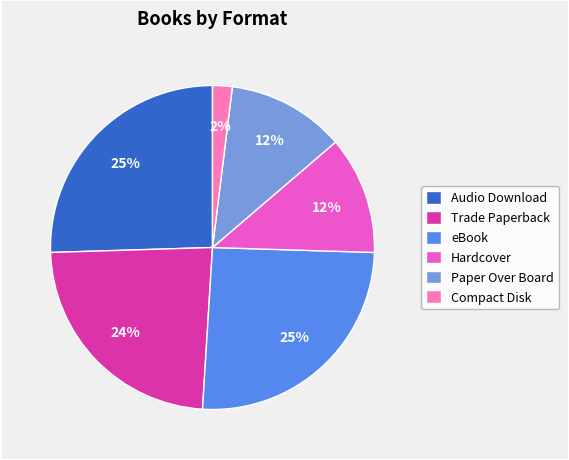

Is the sum of Paper Over Board and Hardcover greater than half?

No